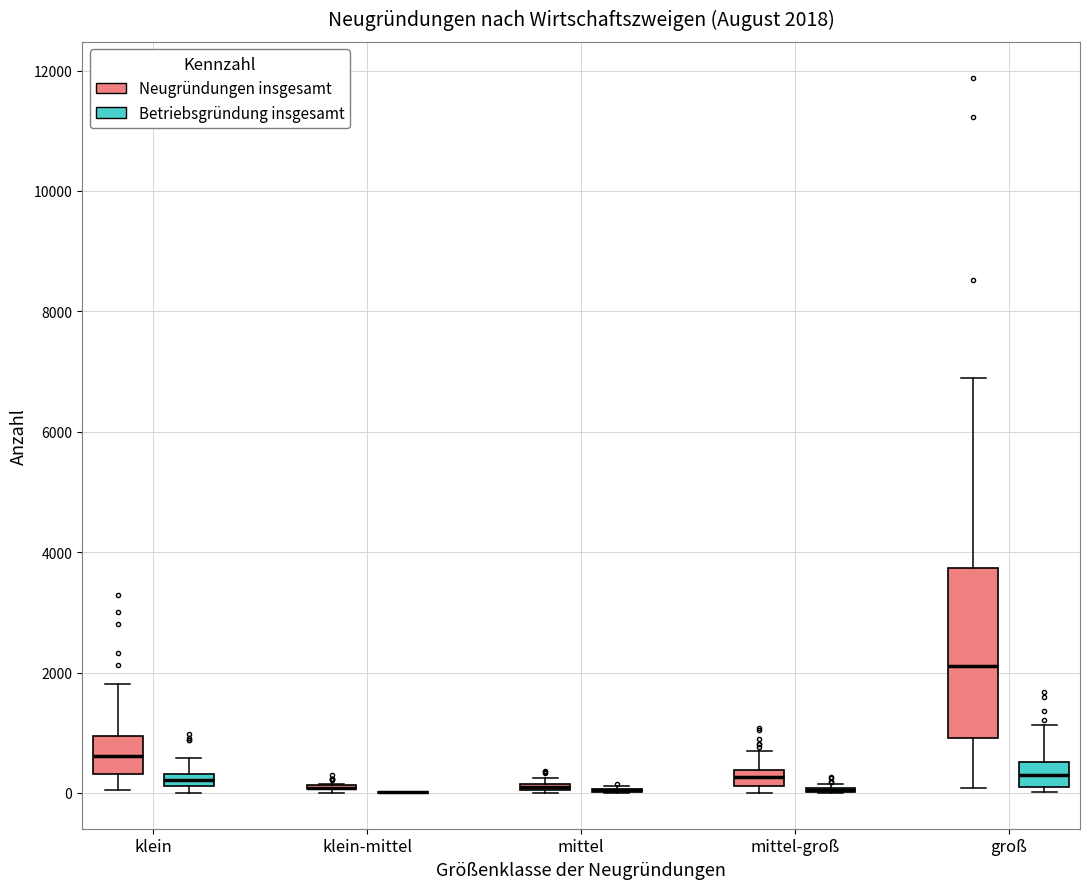

Comparing the boxes themselves (not the whiskers), which one is the tallest?

groß (Neugründungen insgesamt)